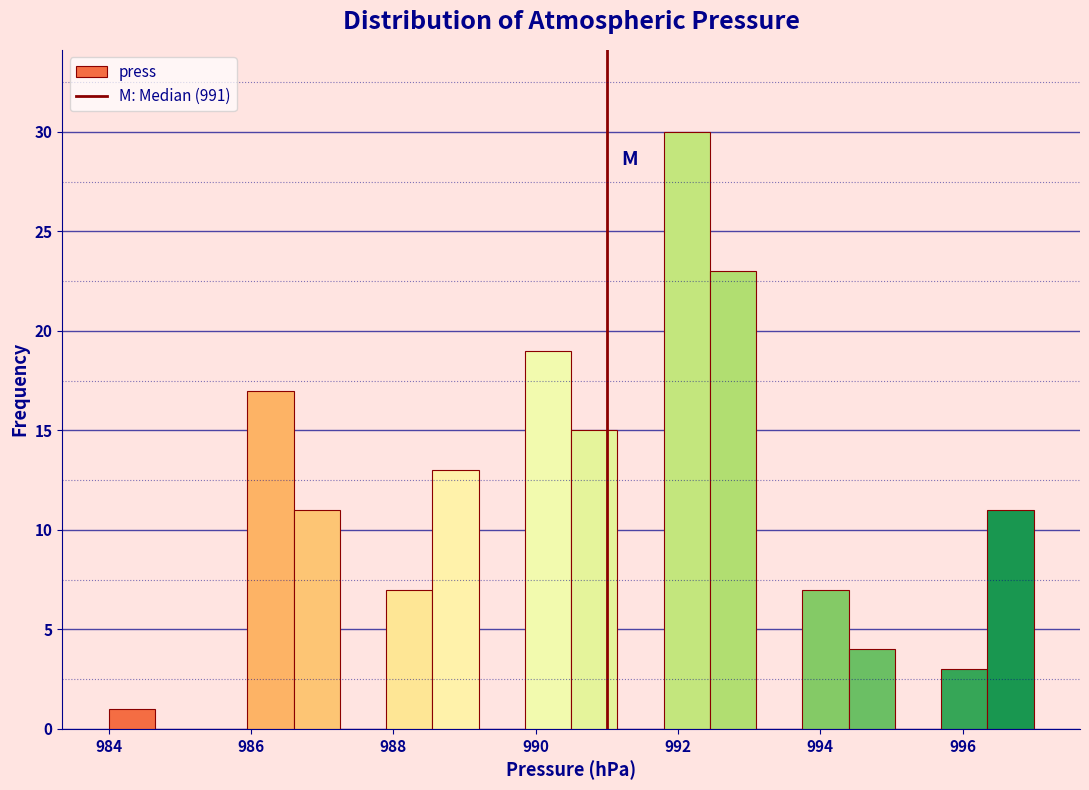

Read against the x-axis, roughly where is the centre of the tallest bar?

992.2